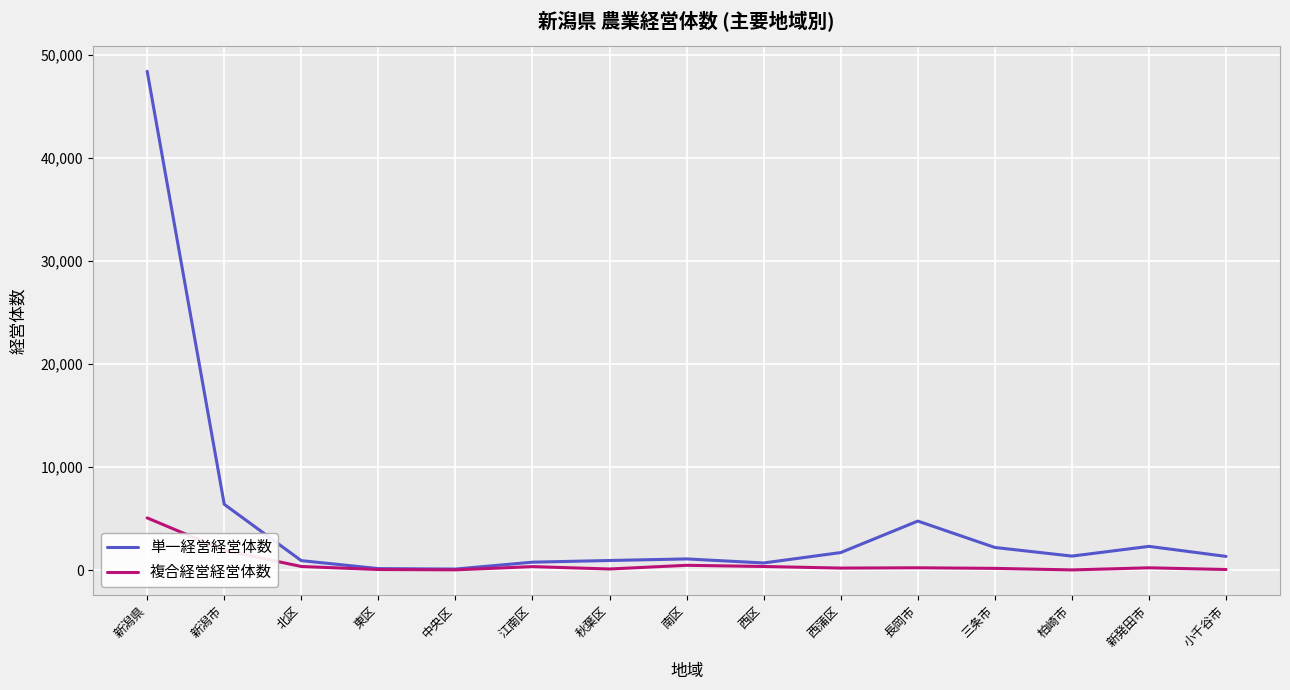

What is the spread (max minus min) of values at 新潟県?

43336